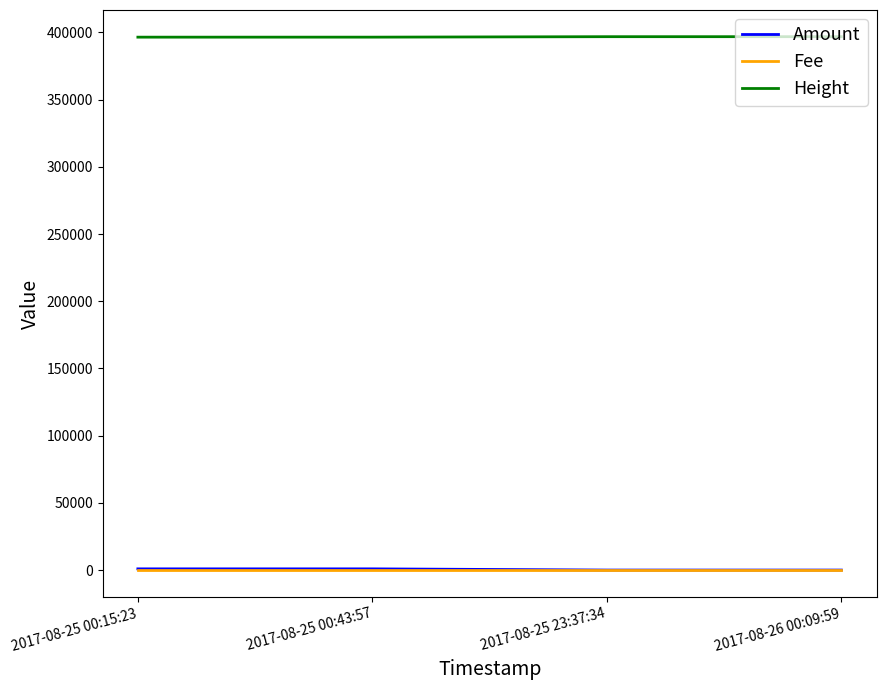

Is the value of Height at 2017-08-26 00:09:59 greater than the value of Amount at 2017-08-26 00:09:59?

Yes